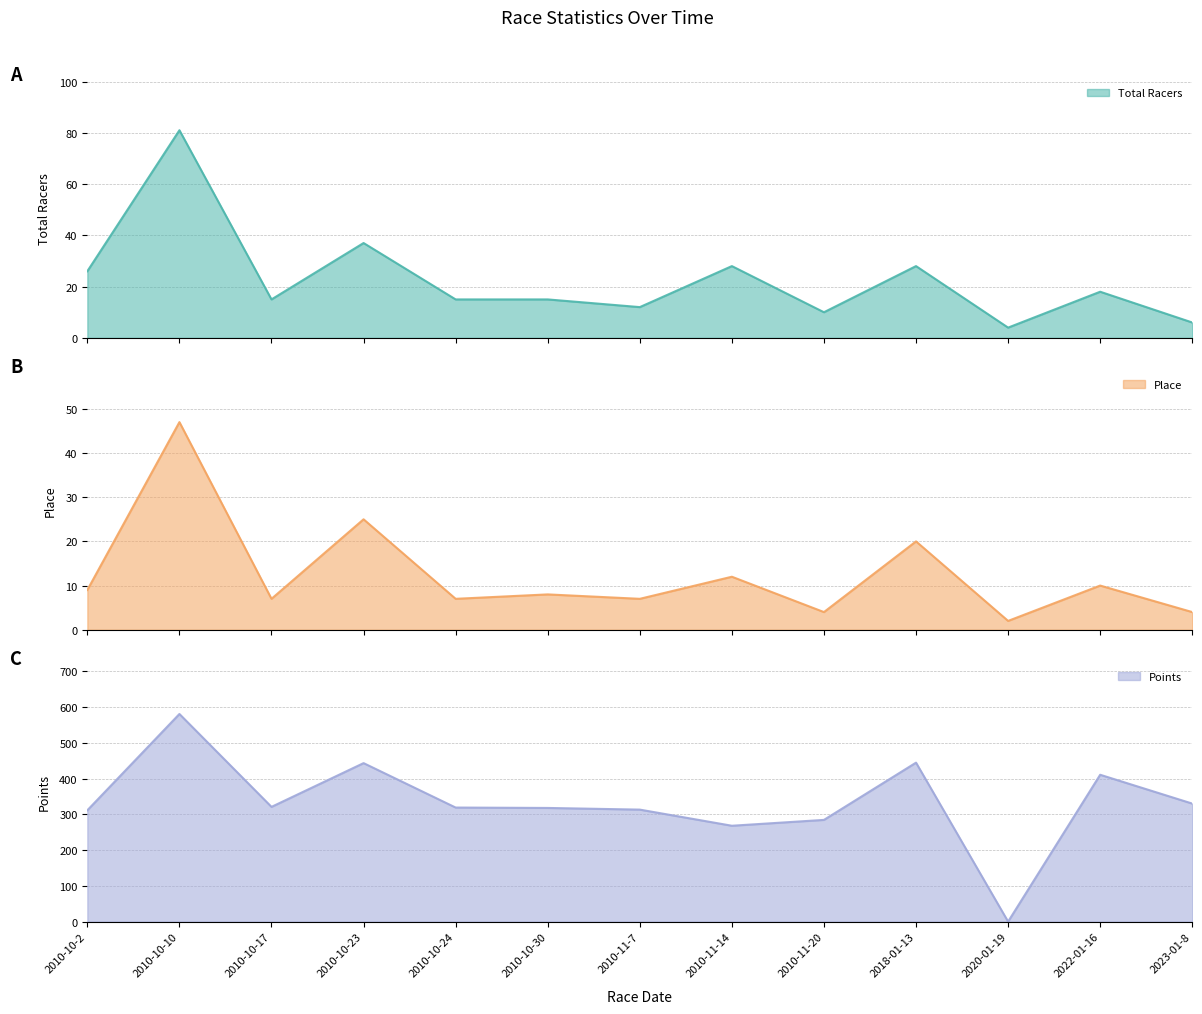

Between 2020-01-19 and 2010-10-23, which is larger?

2010-10-23